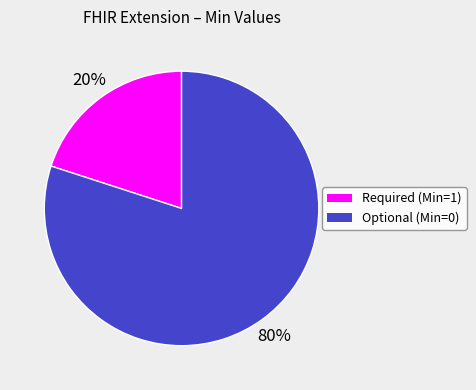

True or false: Optional (Min=0) accounts for 80% of the total.

True